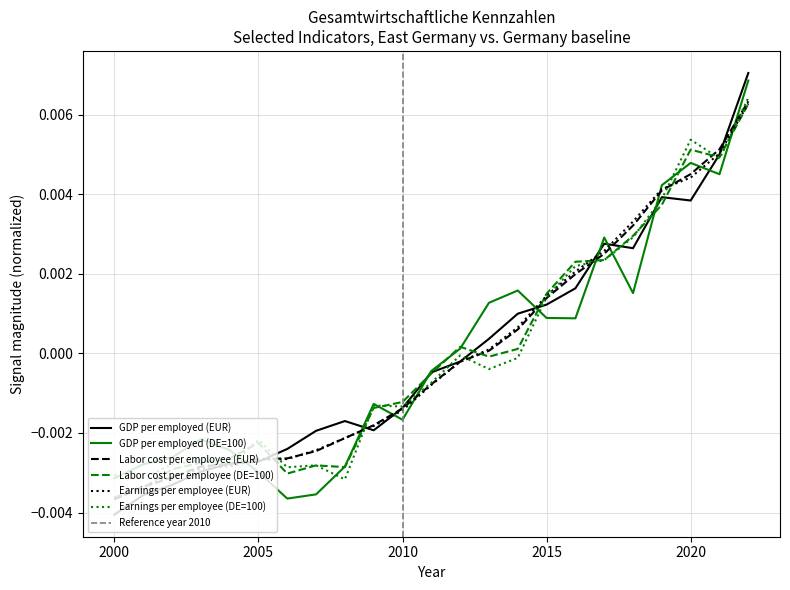

True or false: Earnings per employee (DE=100) has more than 1 points higher than both neighbors.

True